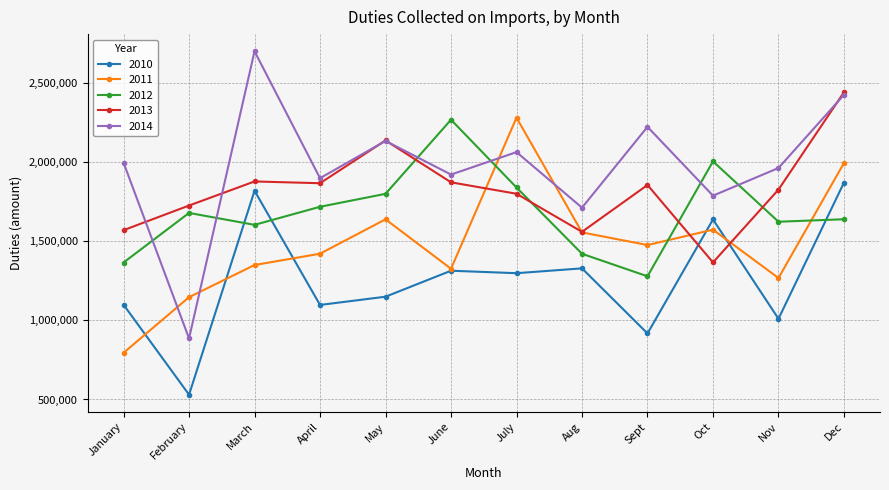

Read the 2011 value at April.

1421546